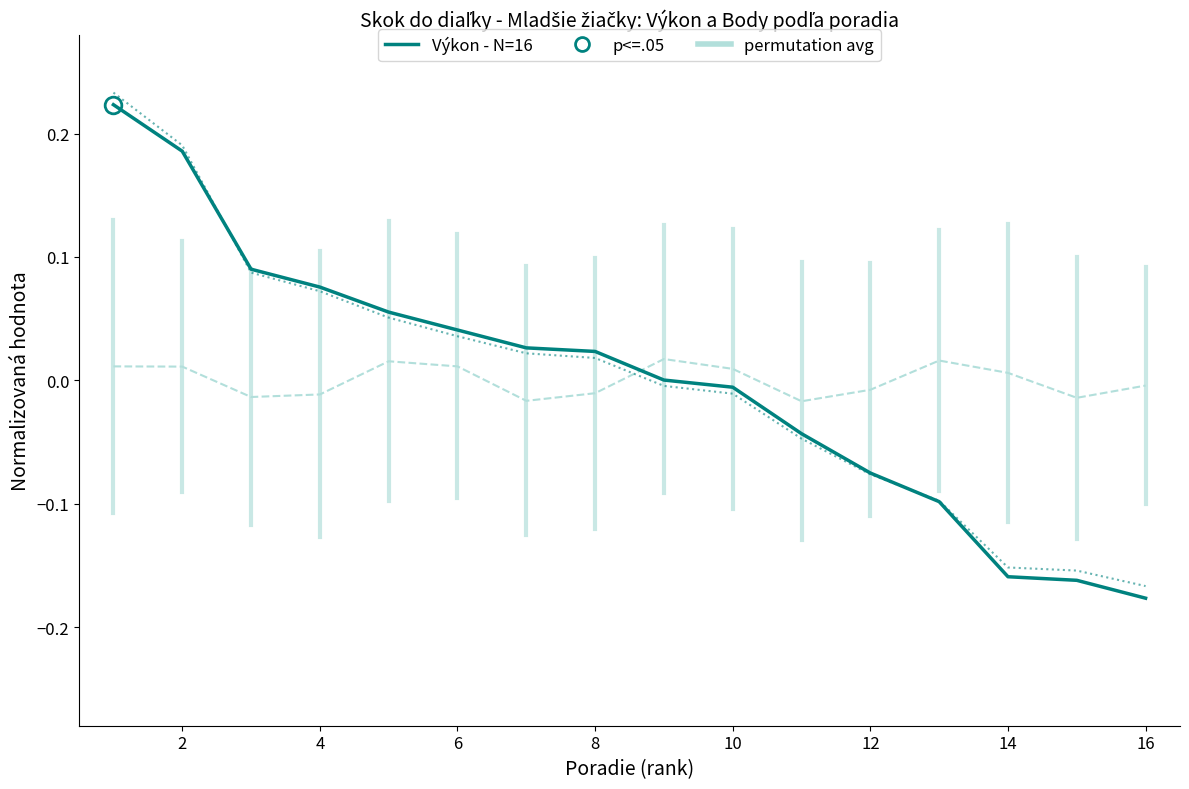

How many data points in Výkon (normalized) are less than 0?

7